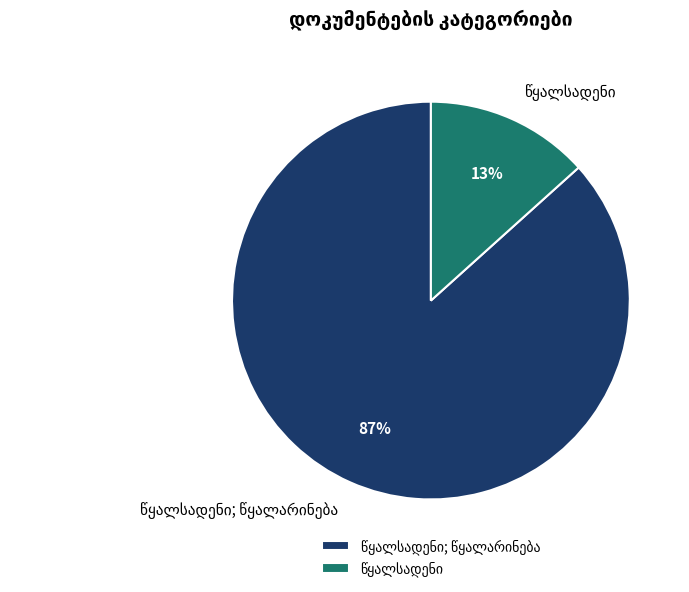

Is there a majority slice in this chart?

Yes